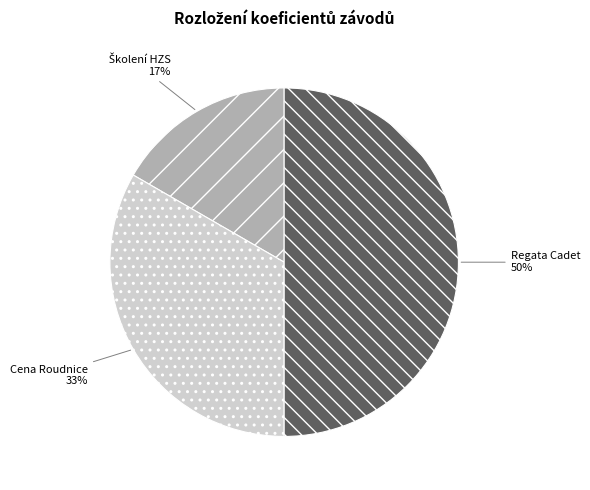

To the nearest percent, what is the average slice percentage?

33%